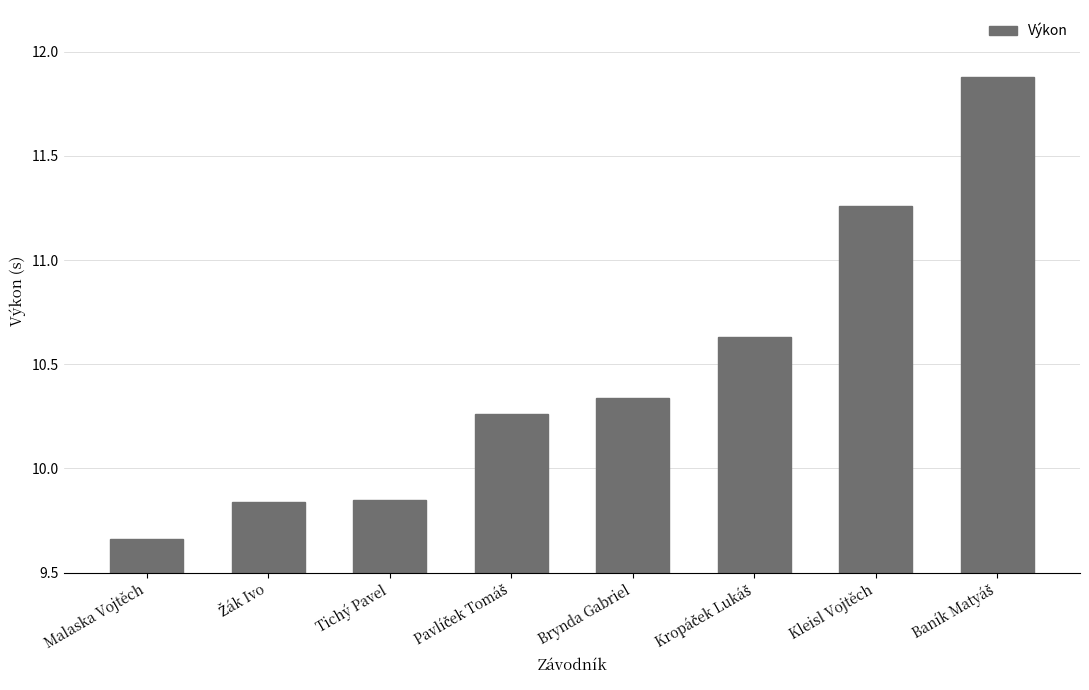

Count the values in the range 9 to 11.

6